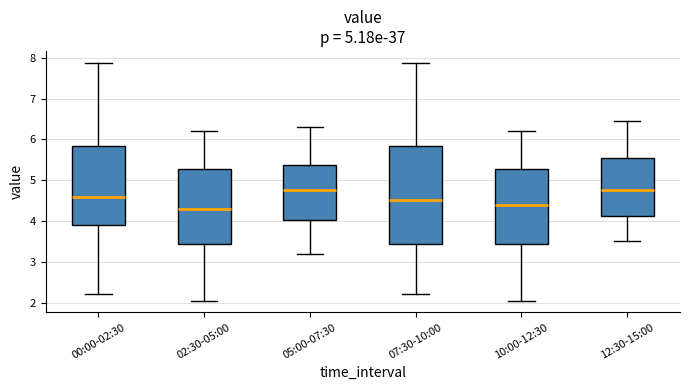

Where is the upper edge of the box for 05:00-07:30 on the y-axis? The values are not printed on the chart, so give them approximately, as read against the axis.

5.4